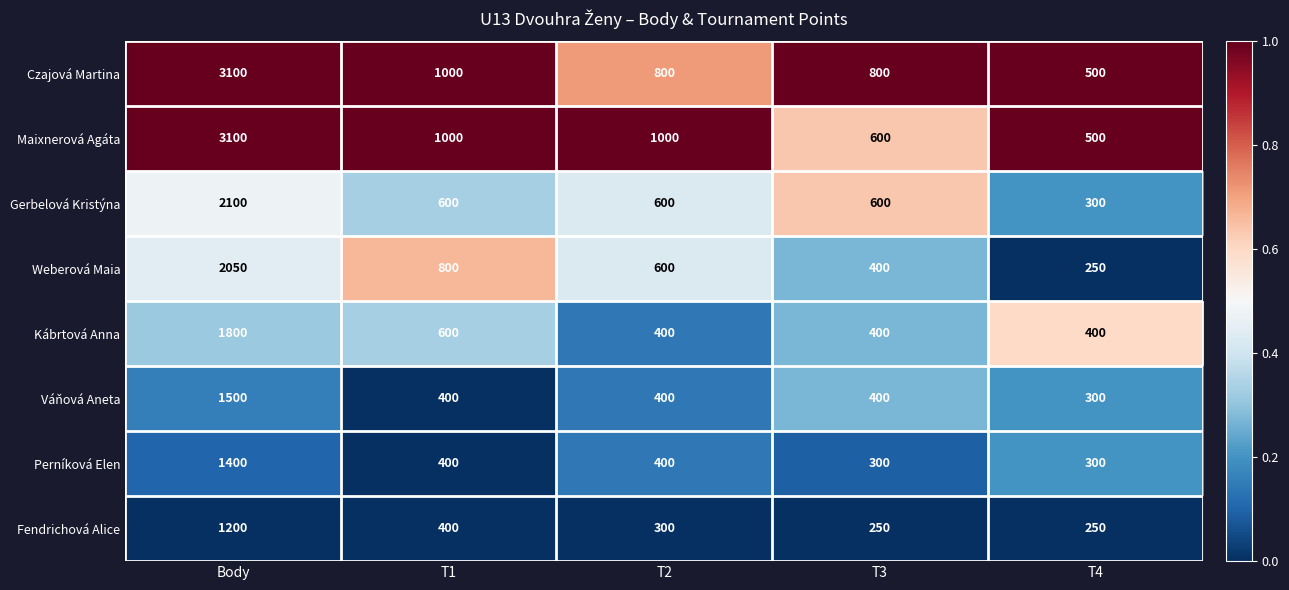

At which label does Weberová Maia reach its peak?

Body